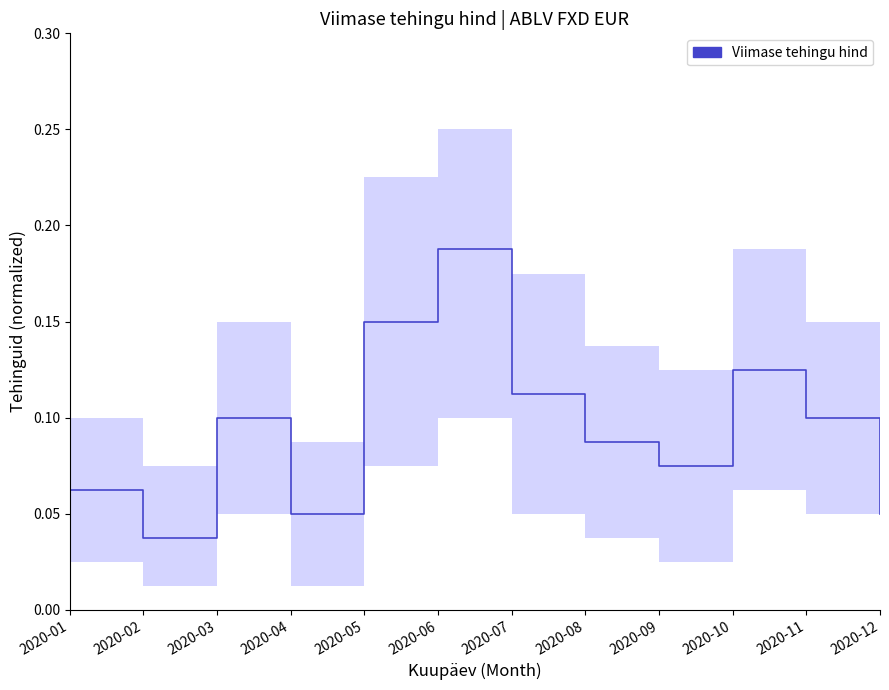

What is the maximum value shown in the chart?

0.2